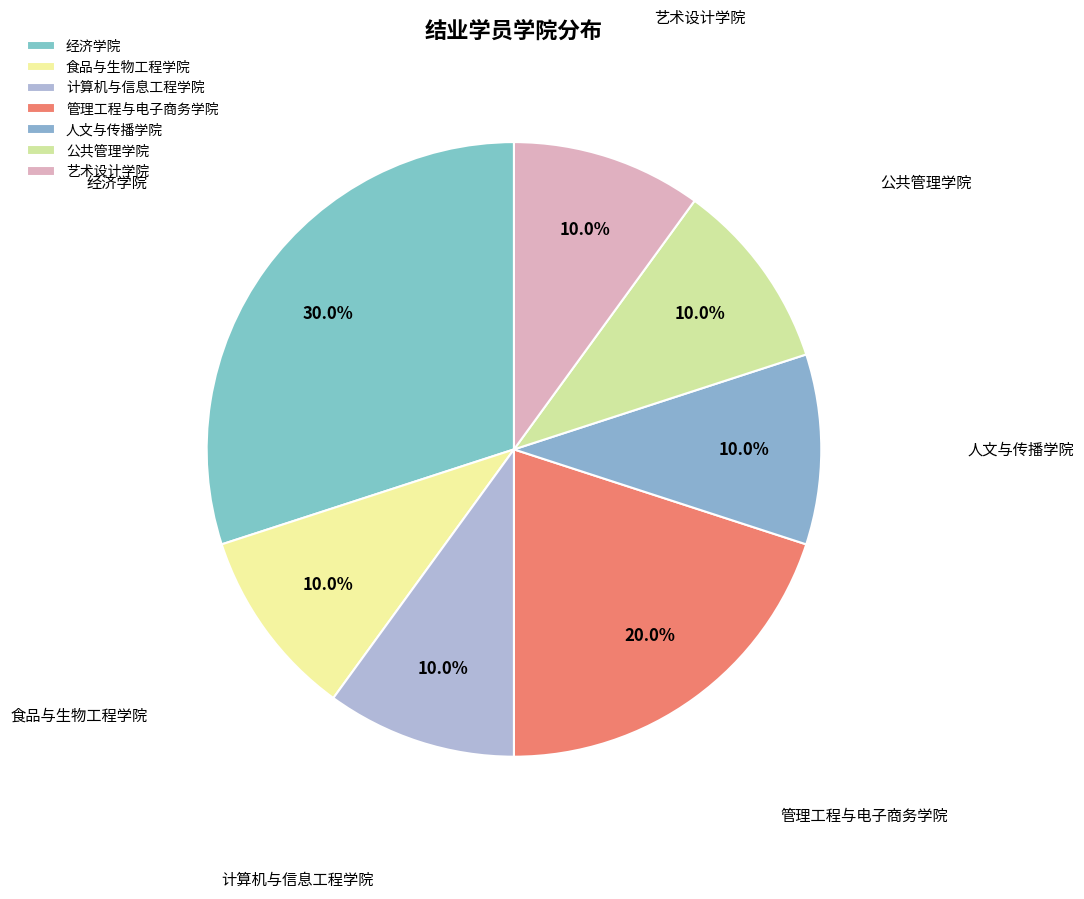

Does 经济学院 represent more than half of the total?

No